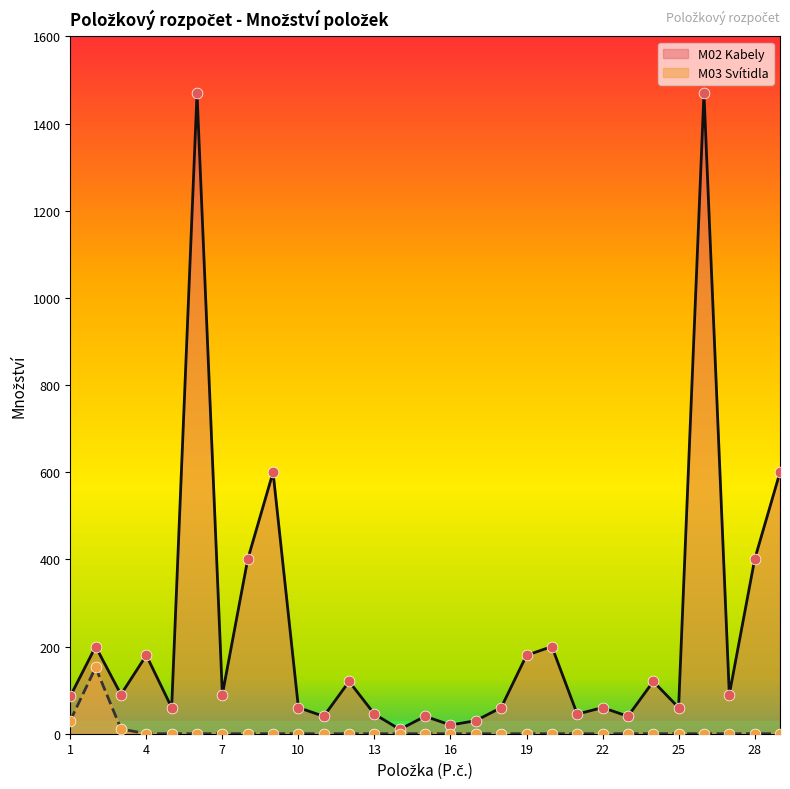

Which series contains the lowest Y value?

M03 Svítidla